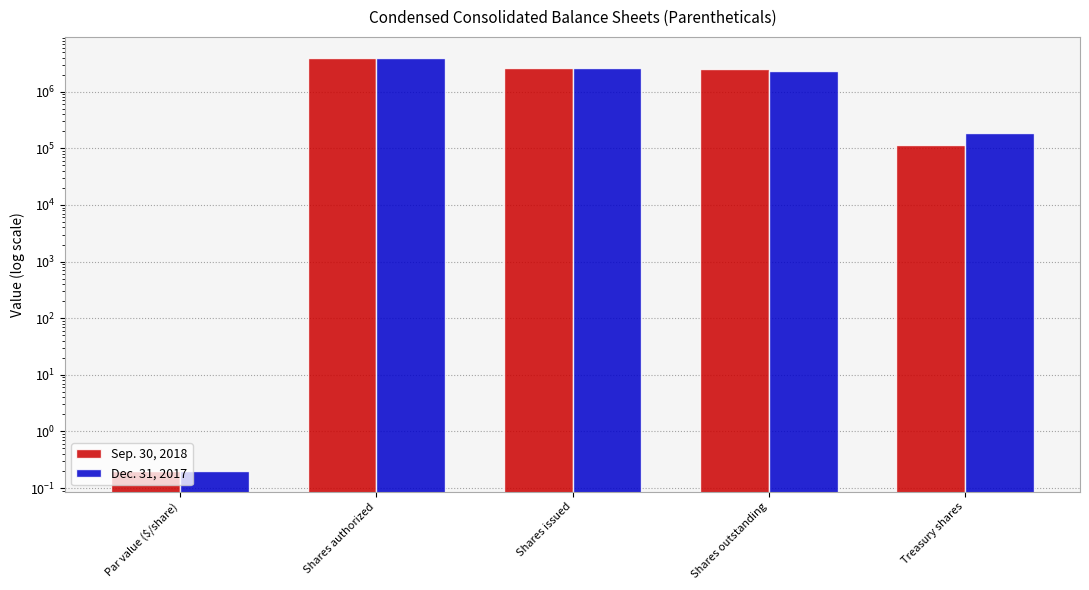

At which label does Sep. 30, 2018 first exceed 2498870?

Shares authorized